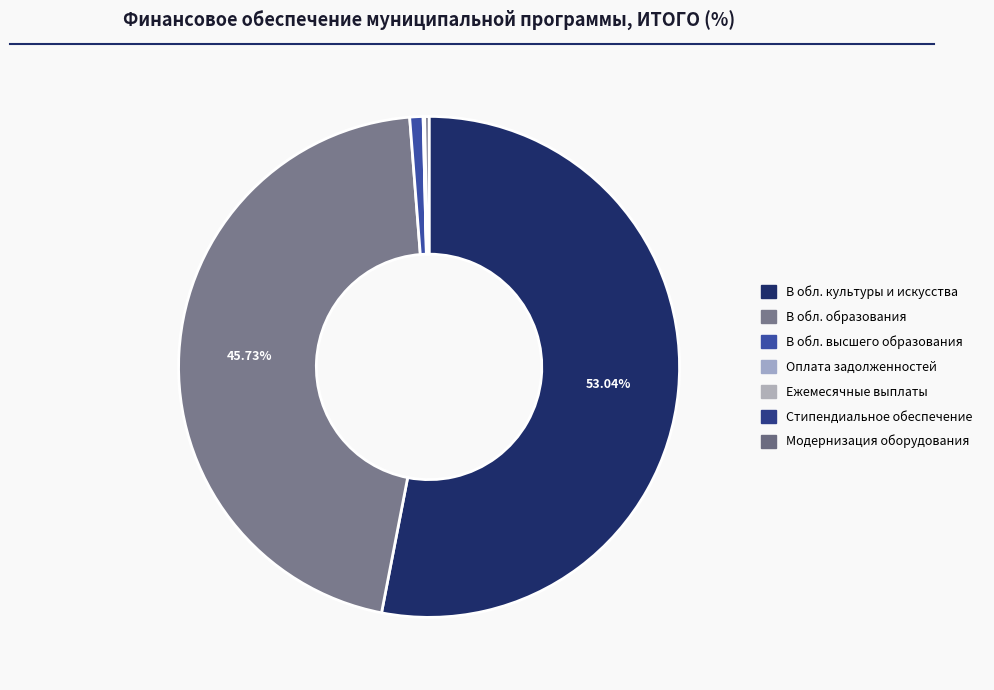

What is the largest slice in the pie chart?

В области культуры и искусства